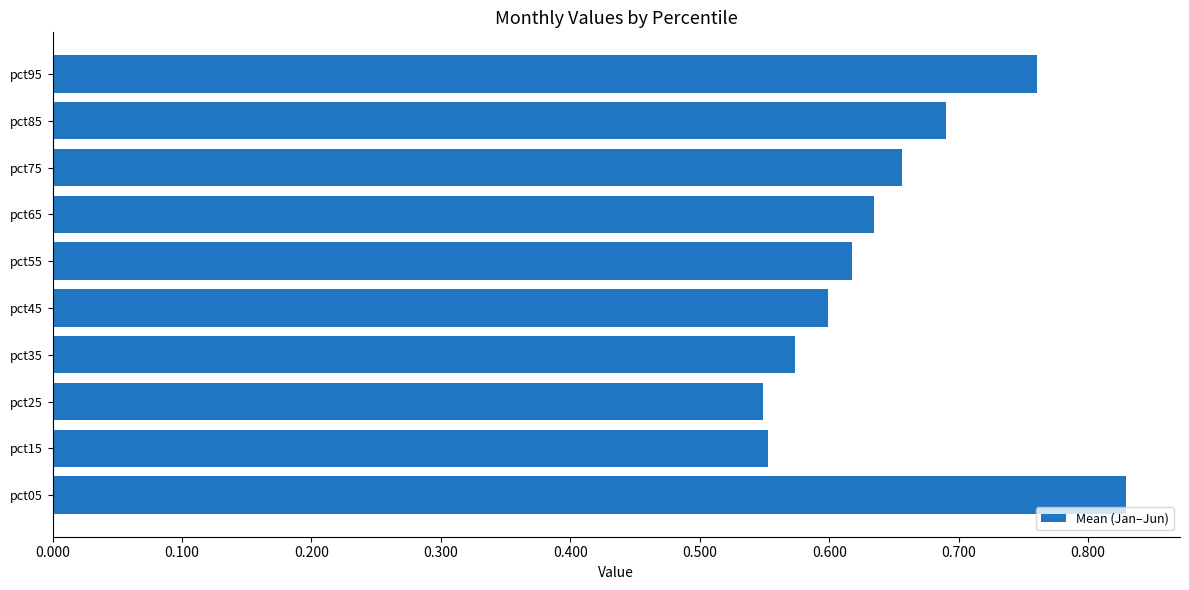

What is the sum of the values at pct45 and pct85?

1.3